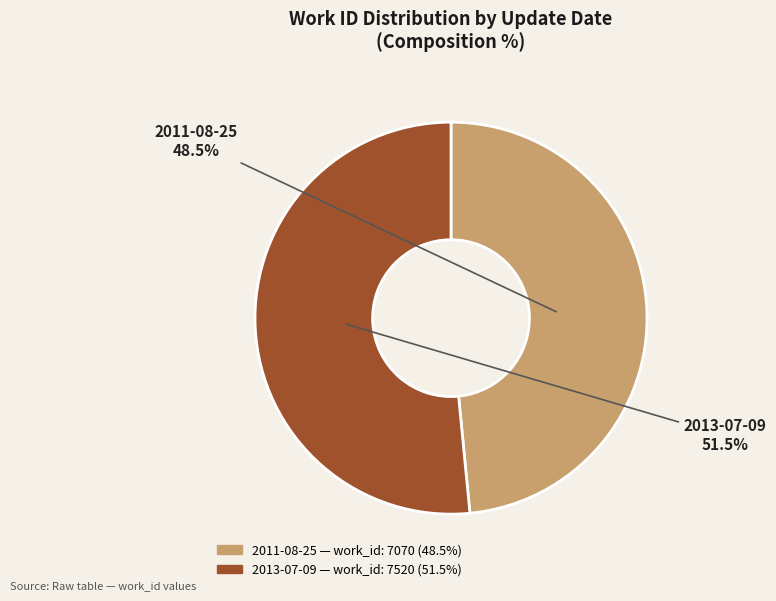

Is the sum of 2013-07-09 and 2011-08-25 greater than half?

Yes